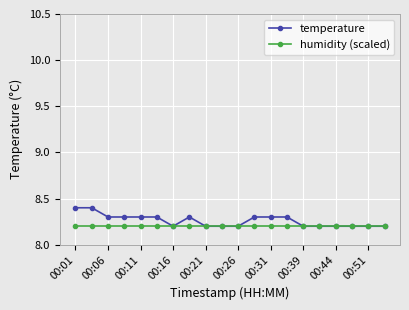

What is the value of the humidity (scaled) point at the 3rd from the left?

8.2